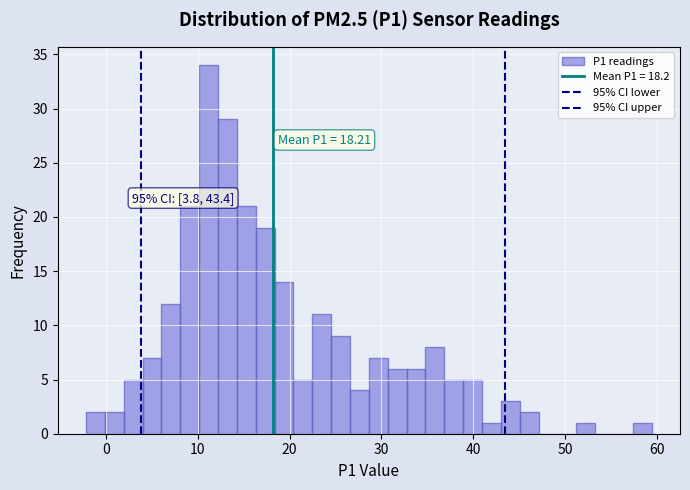

Around what value on the x-axis is the tallest bar? Give the approximate position of its centre, as read against the axis.

11